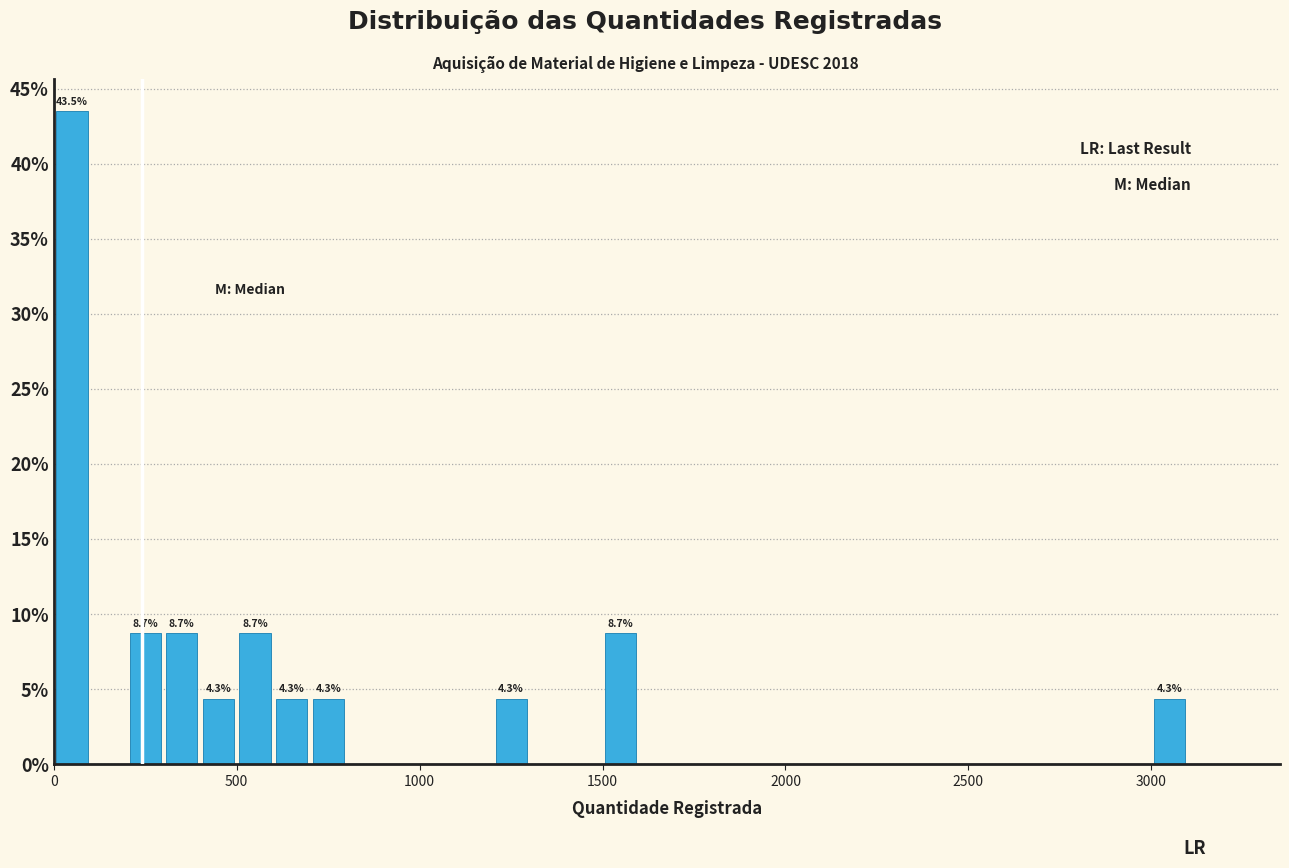

Around what value on the x-axis is the tallest bar? Give the approximate position of its centre, as read against the axis.

50